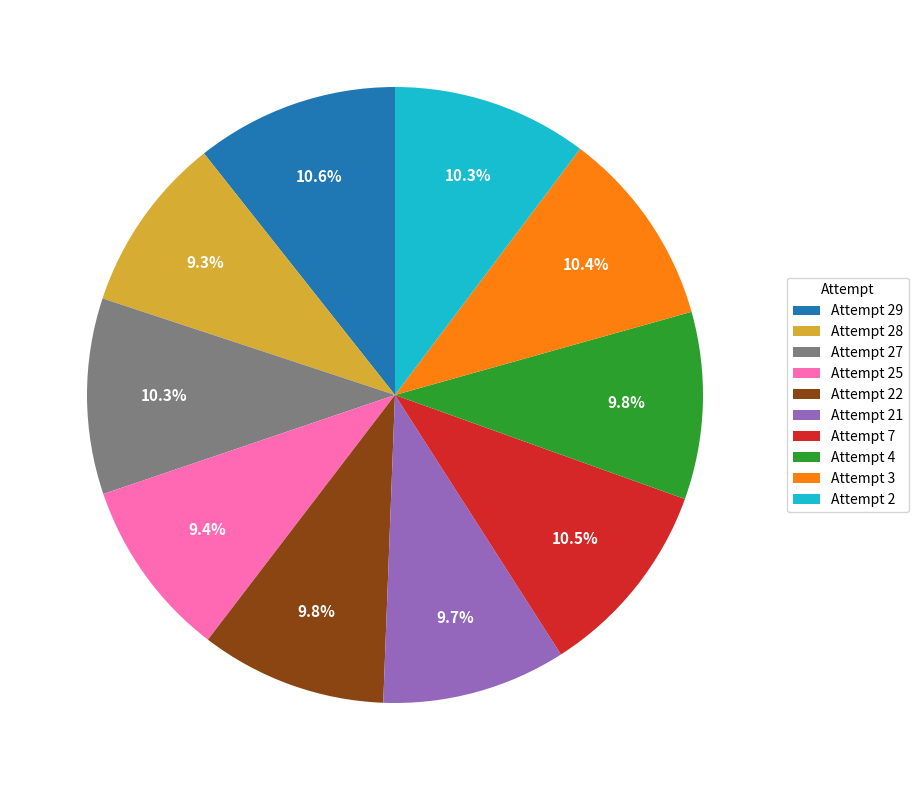

To the nearest percent, what is the combined percentage of Attempt 27 and Attempt 21?

20%